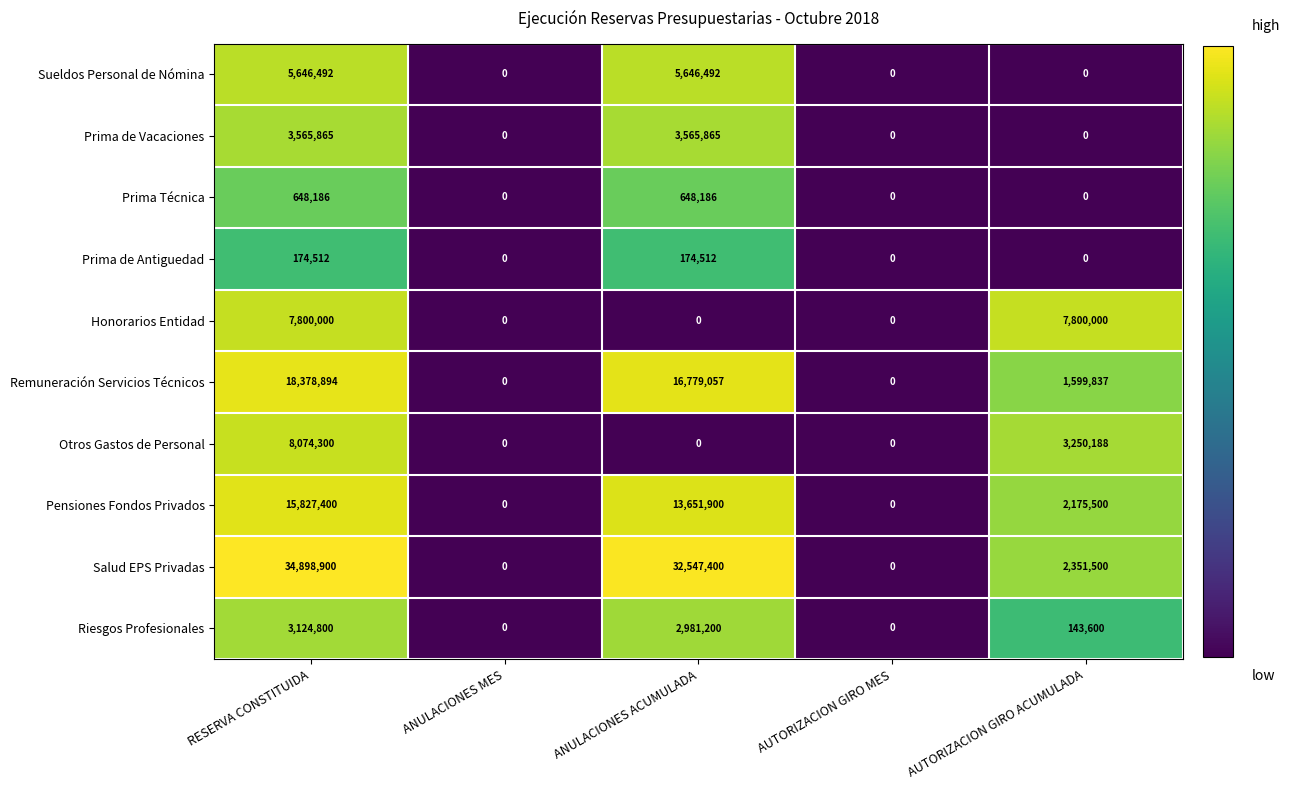

Count the Prima de Antiguedad values in the range 0 to 174512.

5